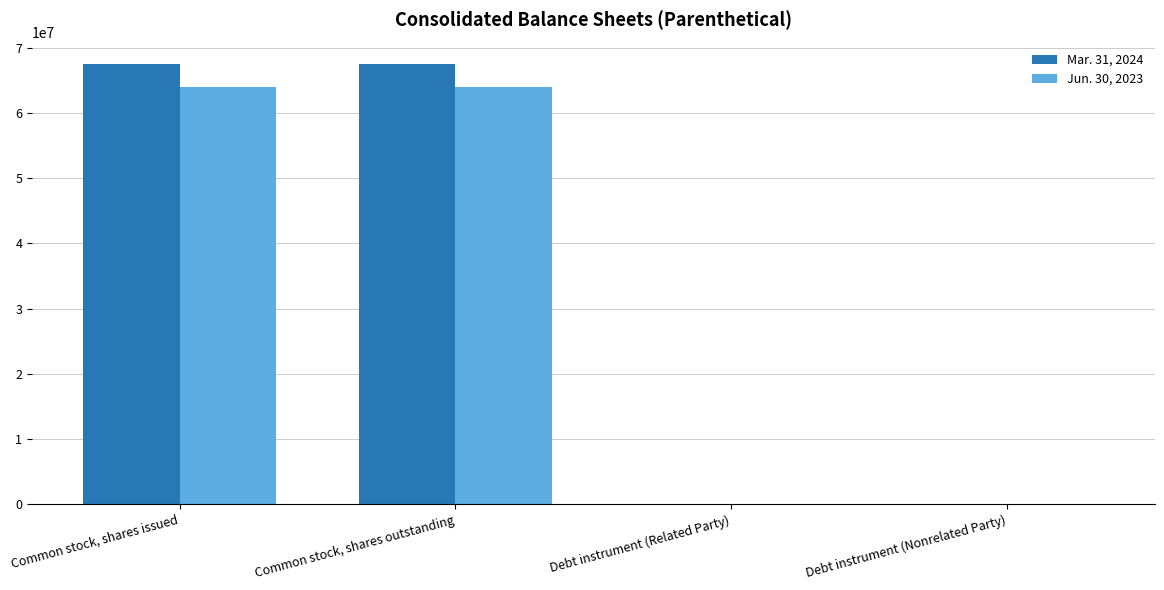

The value of Jun. 30, 2023 at Common stock, shares issued is 64022196. True or false?

True